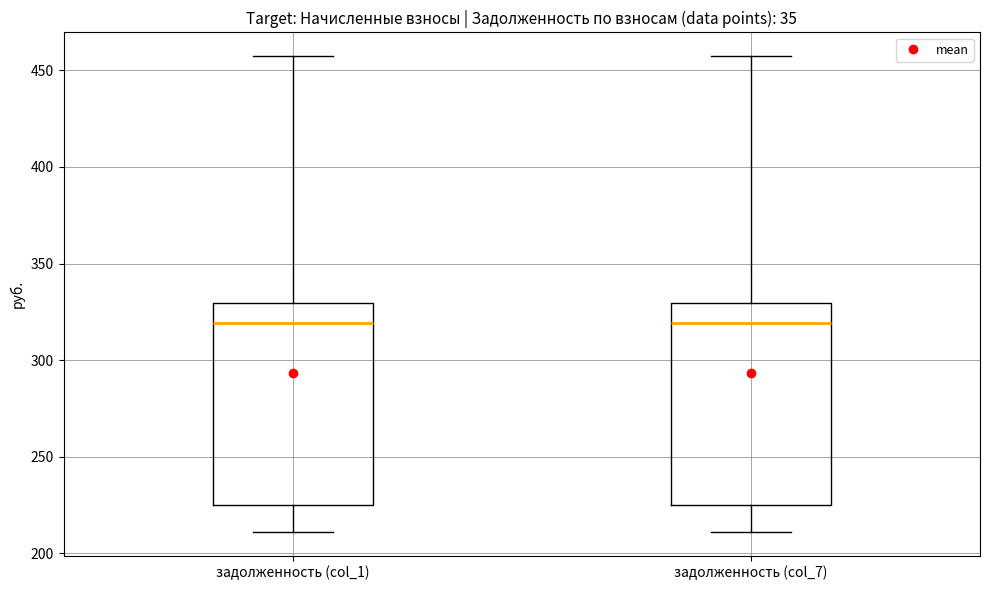

Where does the lower whisker of the box for задолженность (col_1) end on the y-axis? The values are not printed on the chart, so give them approximately, as read against the axis.

210